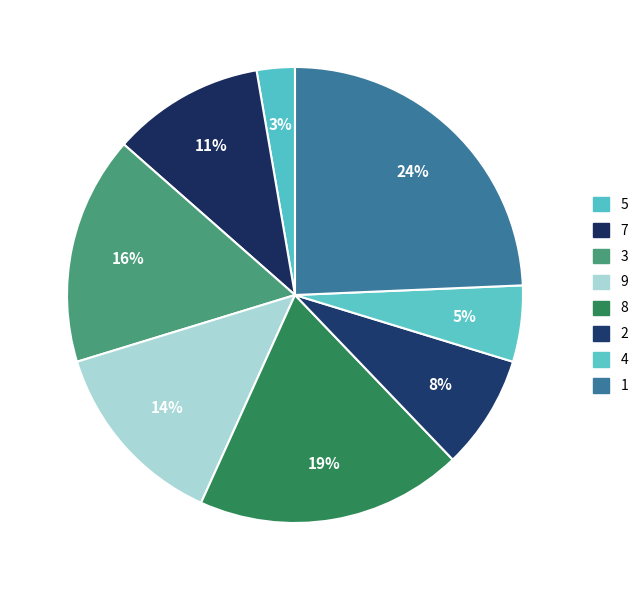

How many segments does this pie chart have?

8